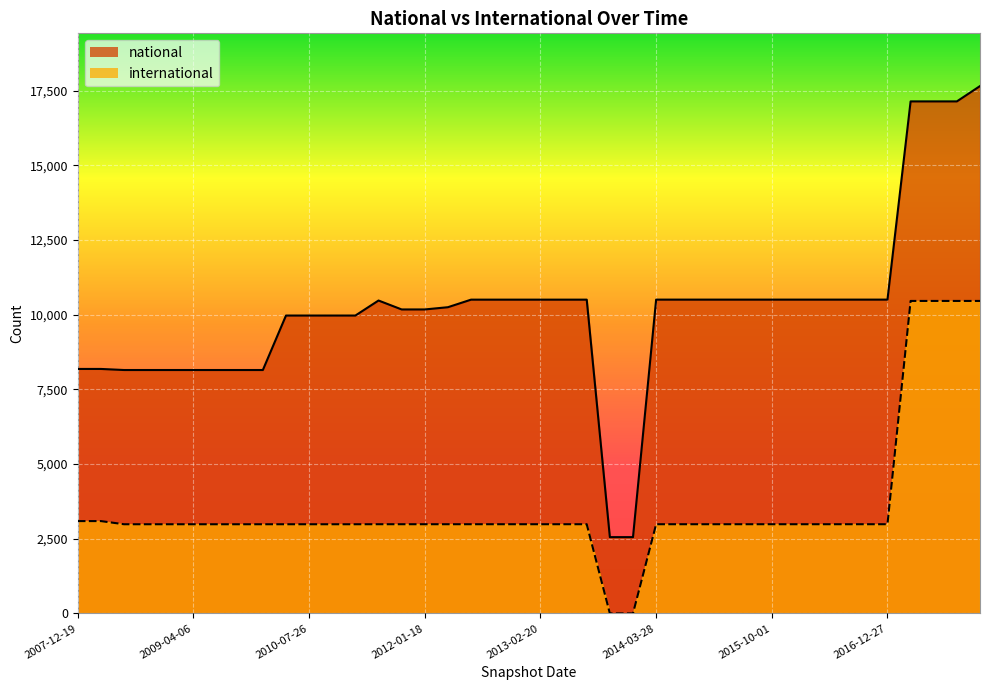

True or false: international has a value of 1416 at 2008-12-17.

False